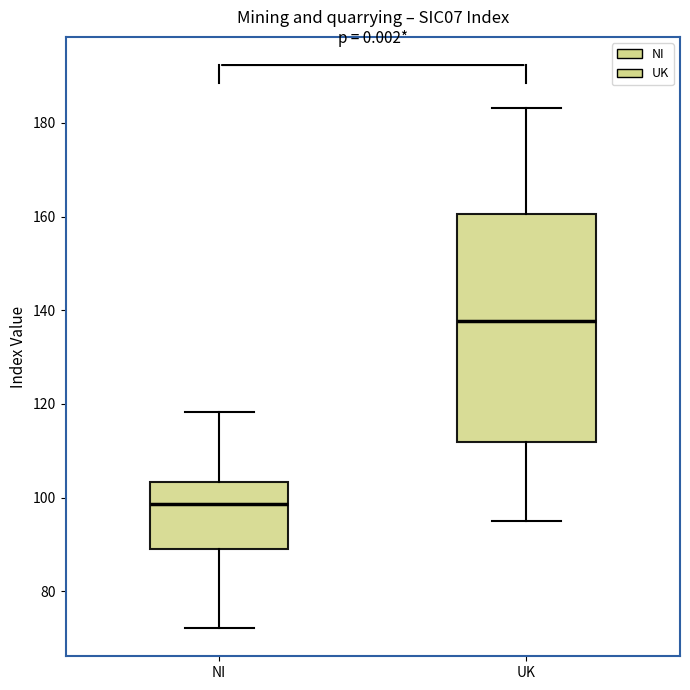

Which box is the tallest, from its lower edge to its upper edge?

UK